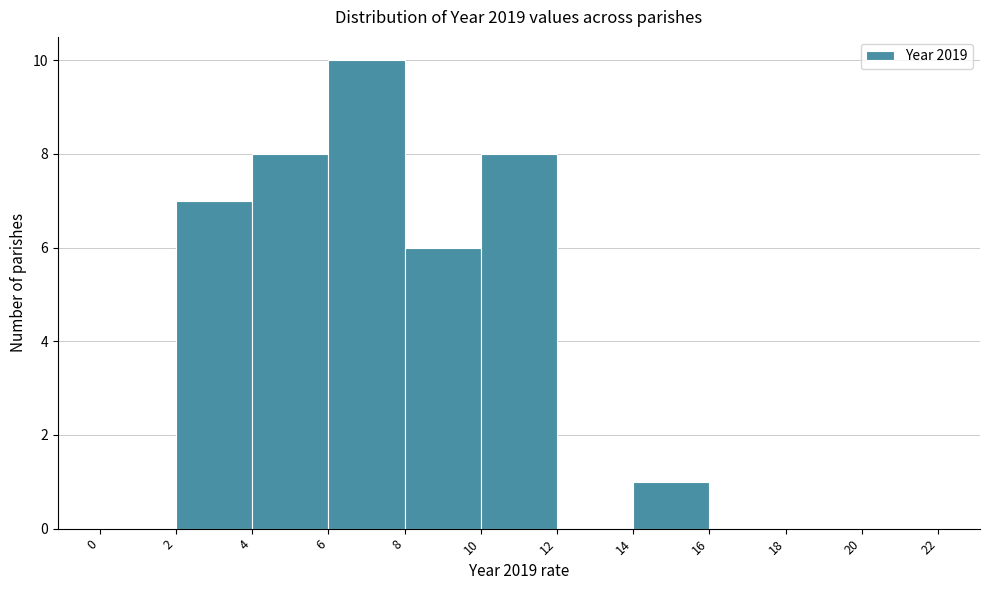

Which range on the x-axis has the tallest bar?

6 to 8